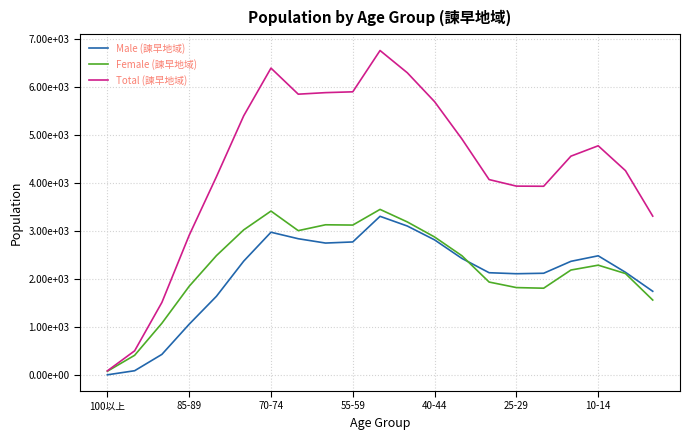

What are all the series names shown in the legend?

Male (諫早地域), Female (諫早地域), Total (諫早地域)